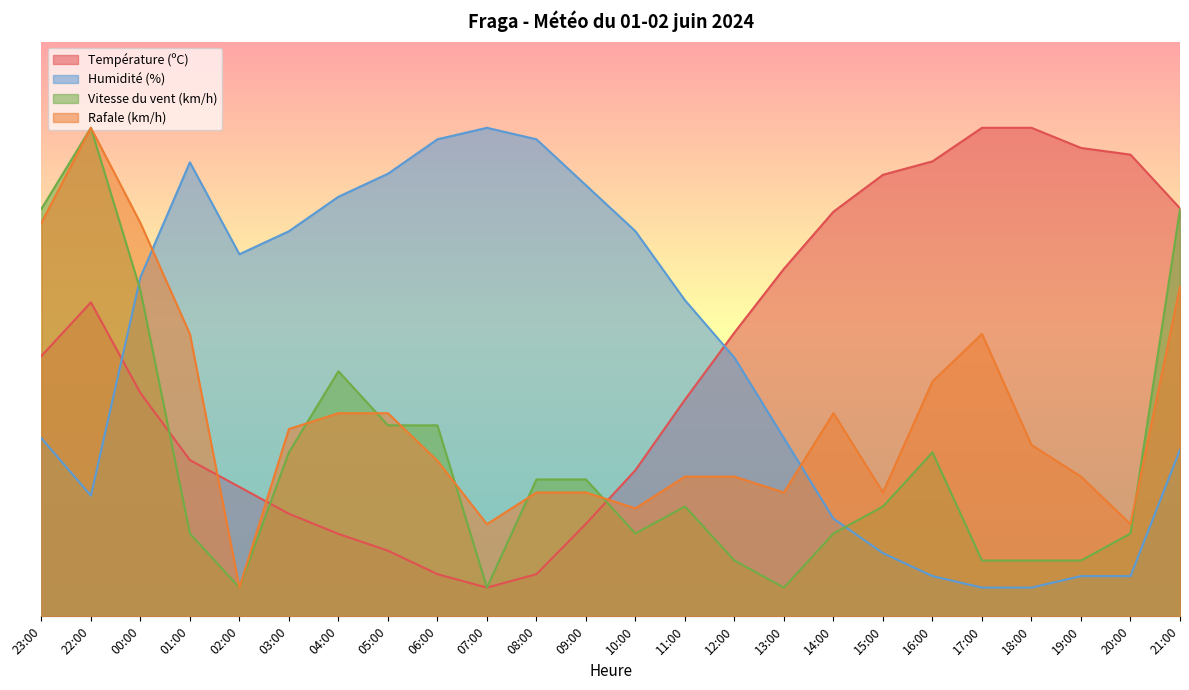

What is the sum of the Température (ºC) values at 03:00 and 05:00?

29.3